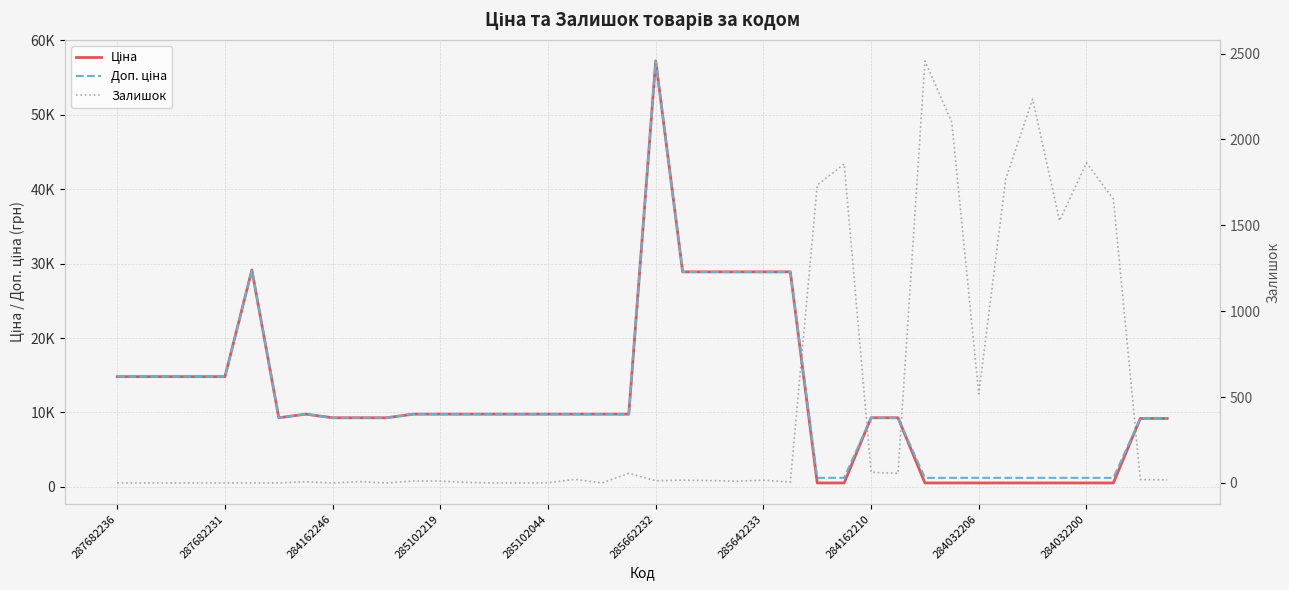

What is the spread (max minus min) of values at 284162210?

9768.5